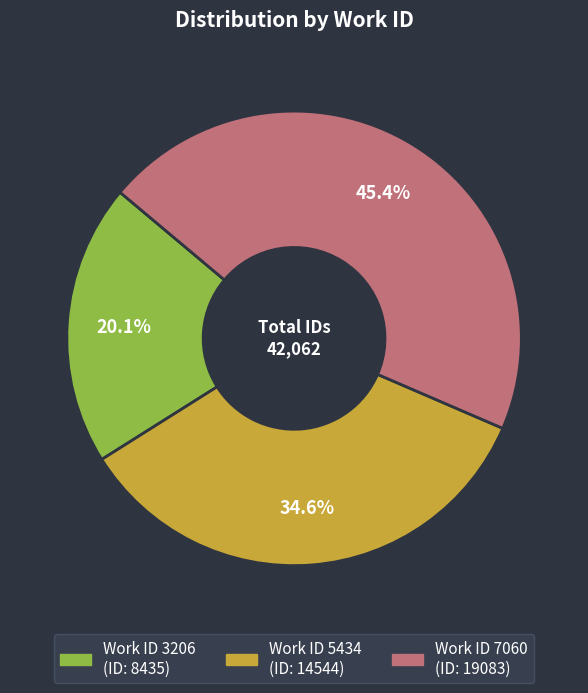

Is there any slice that represents more than half of the pie?

No